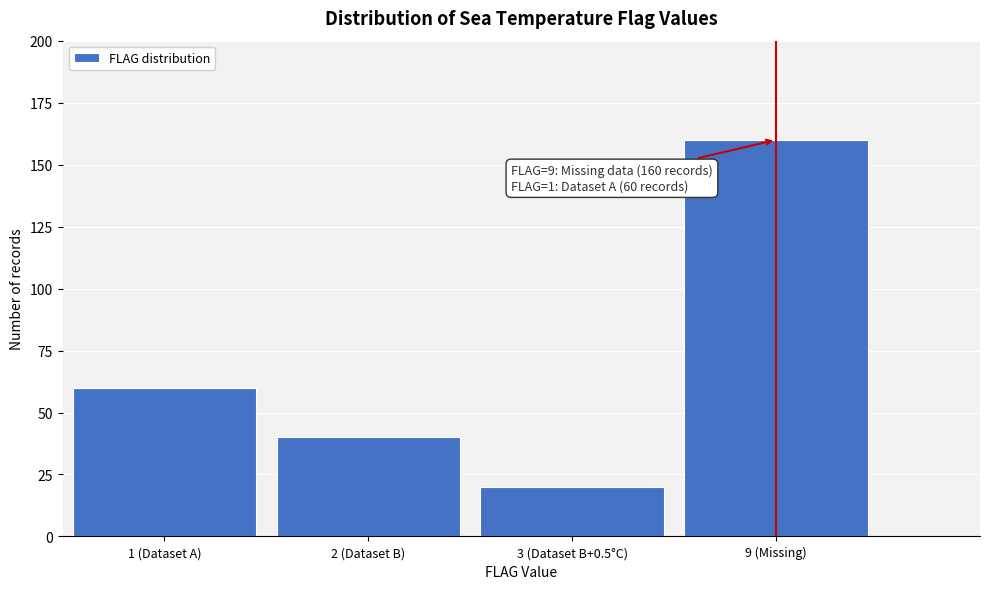

Reading left to right, what are all the values shown in this chart?

1 (Dataset A)=60	2 (Dataset B)=40	3 (Dataset B+0.5°C)=20	9 (Missing)=160